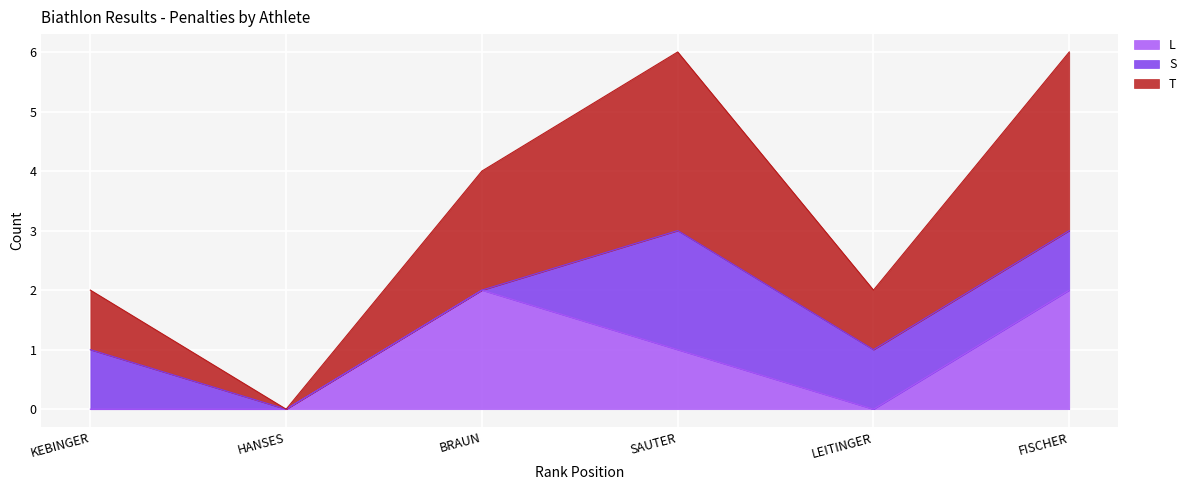

At which label does L reach its peak?

BRAUN